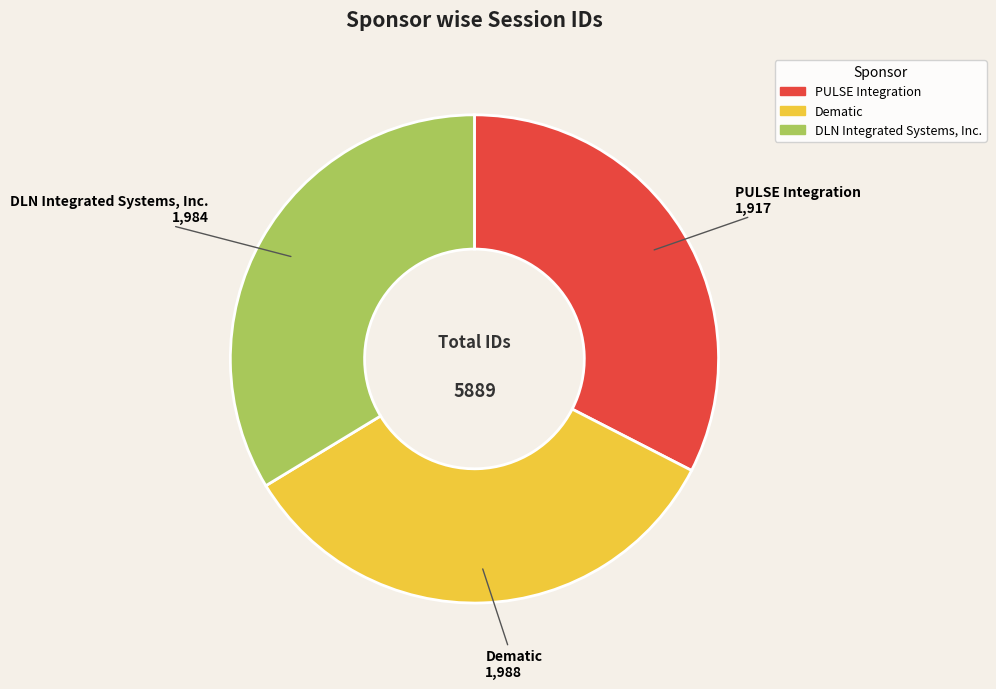

Rank the categories by value from lowest to highest.

PULSE Integration, DLN Integrated Systems, Inc., Dematic